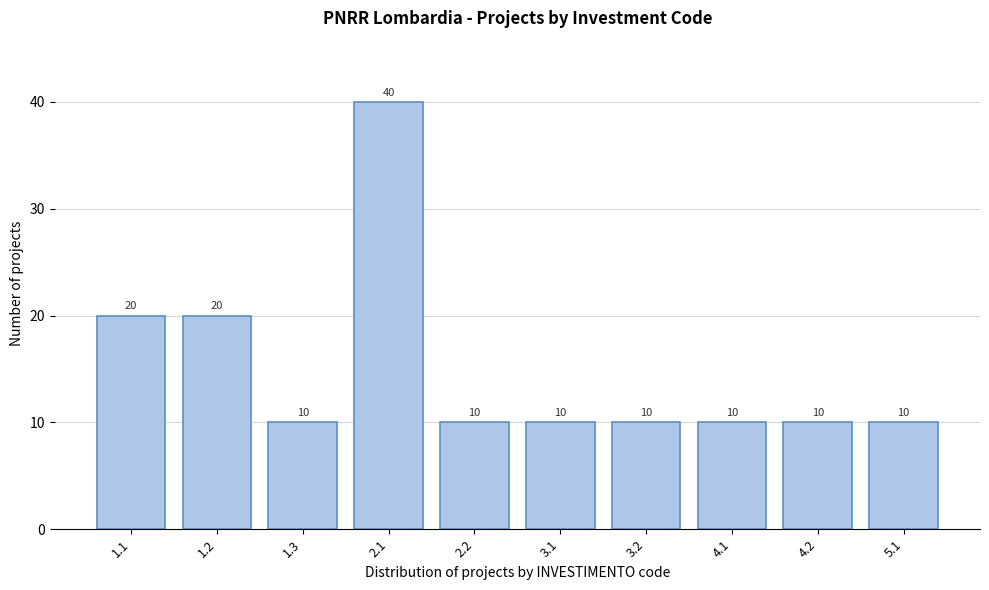

Reading left to right, extract all data points from this chart.

1.1=20	1.2=20	1.3=10	2.1=40	2.2=10	3.1=10	3.2=10	4.1=10	4.2=10	5.1=10